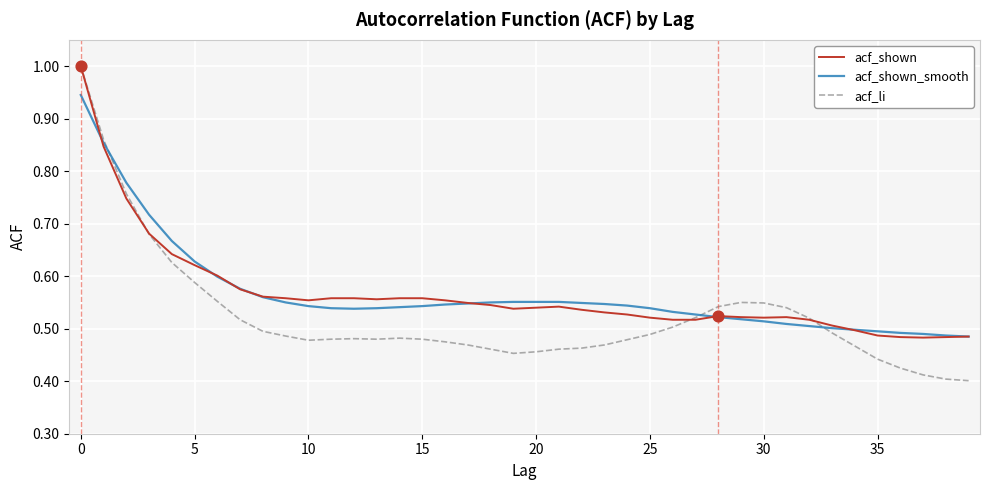

What is the greatest value displayed?

1.0